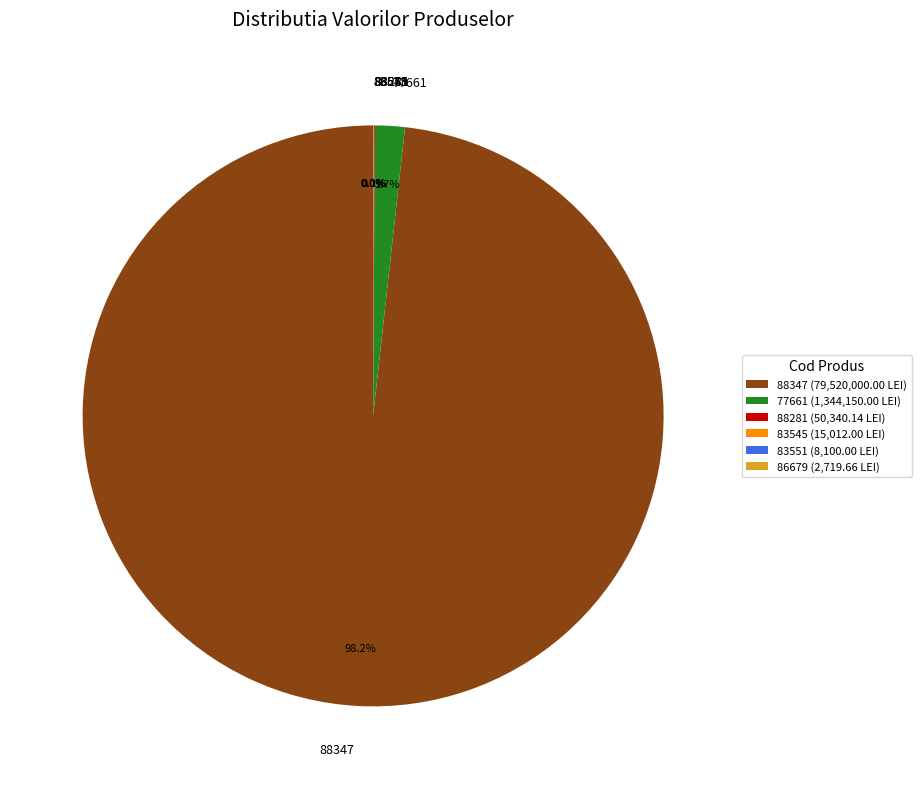

Which category has the biggest portion of the pie?

88347